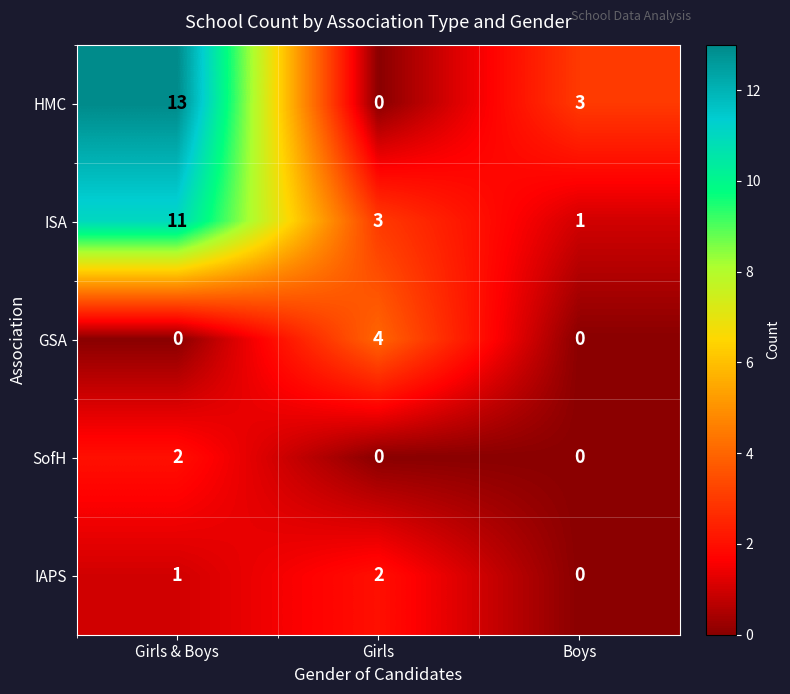

What is the difference between the maximum and minimum values in the ISA series?

10